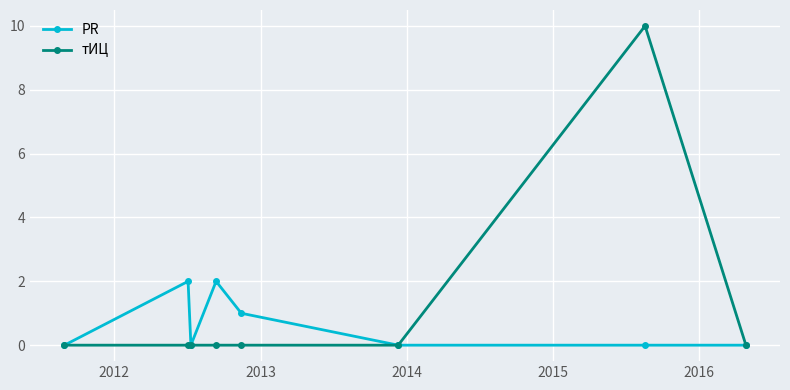

Reading left to right, list all the values displayed in this chart.

PR: 0	2	0	2	1	0	0	0
тИЦ: 0	0	0	0	0	0	10	0